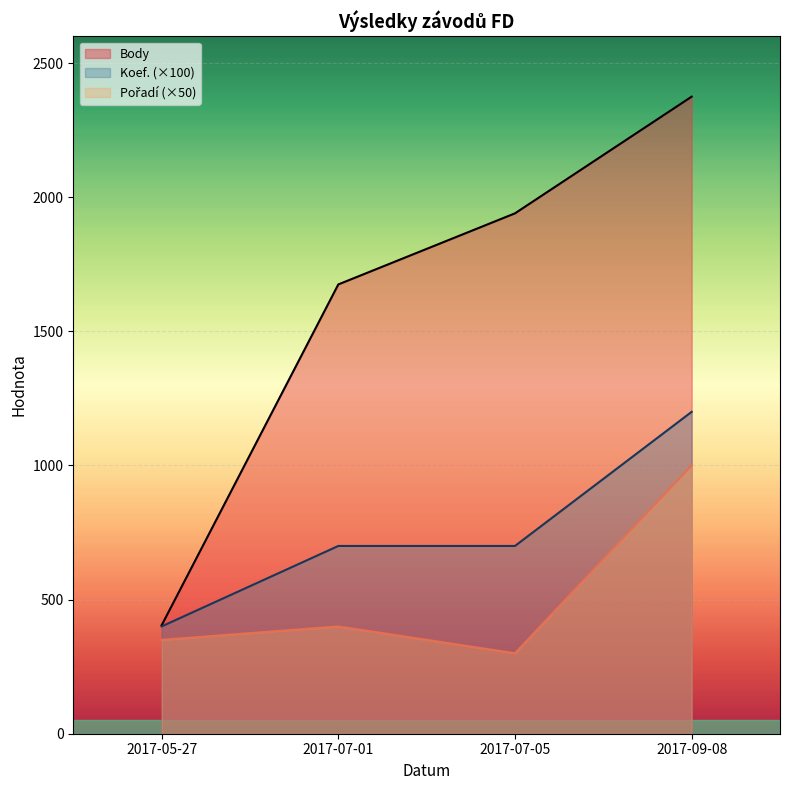

What position from the left is 2017-09-08?

4